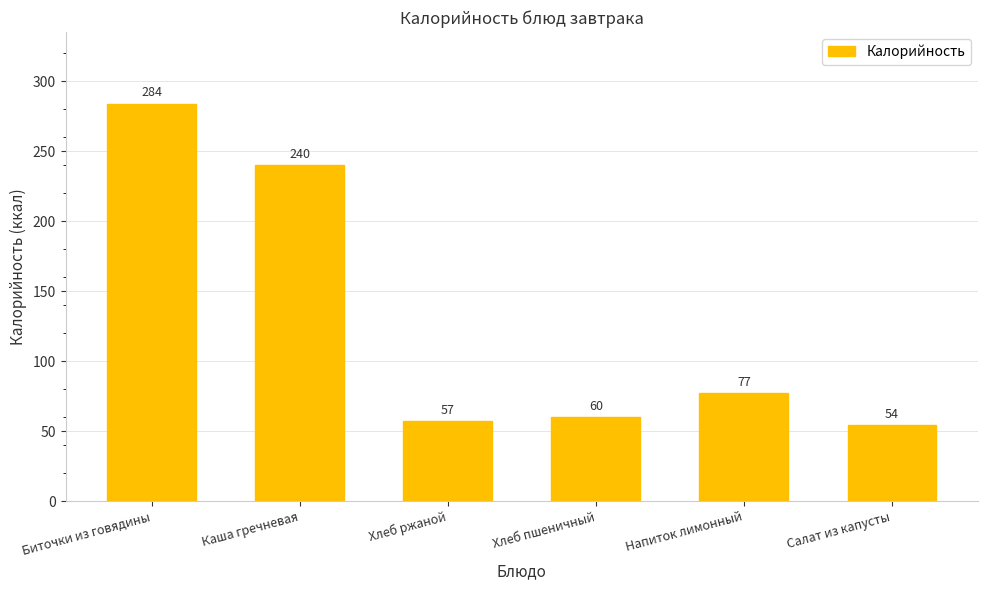

What is the minimum value shown in the chart?

54